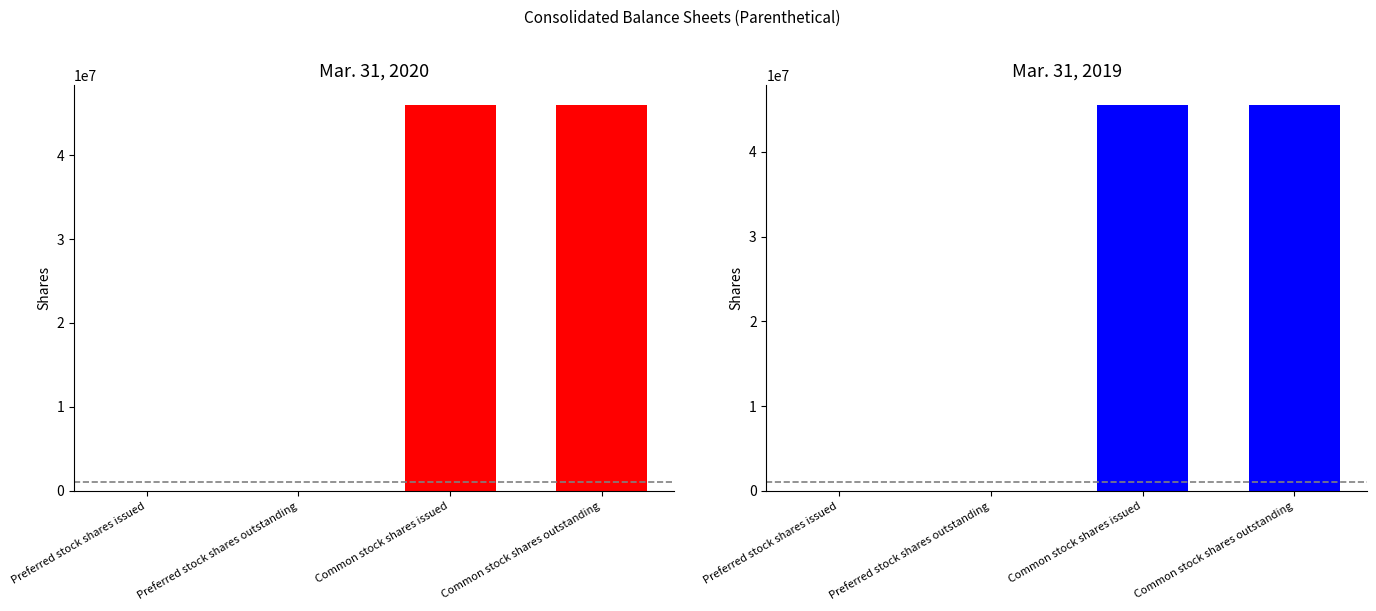

Reading right to left, extract all data points from this chart.

Mar. 31, 2020: 46011000	46011000	0	0
Mar. 31, 2019: 45582000	45582000	0	0